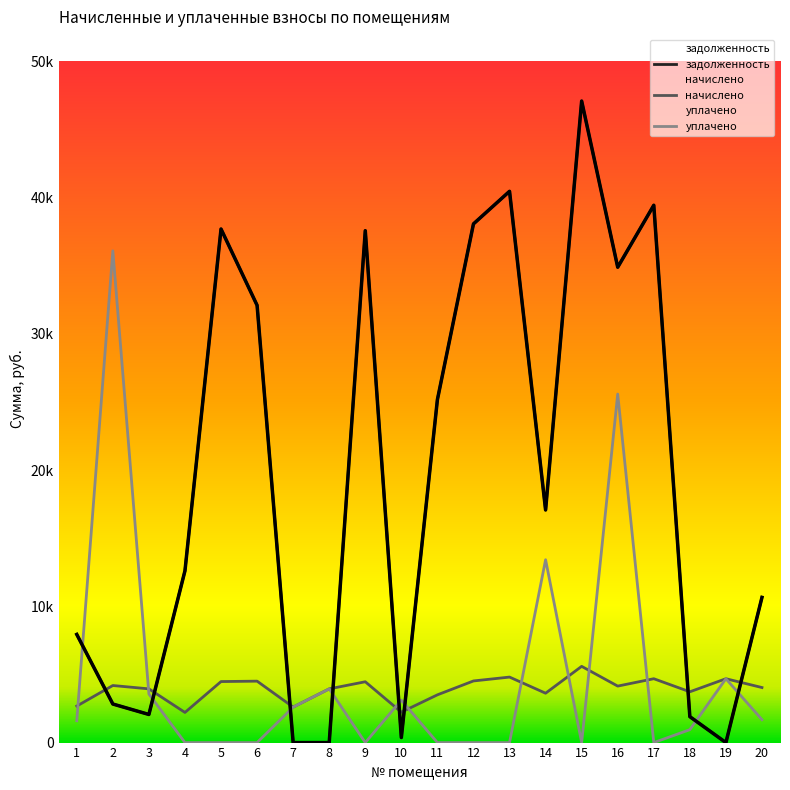

What is the spread (max minus min) of values at 5?

37694.9